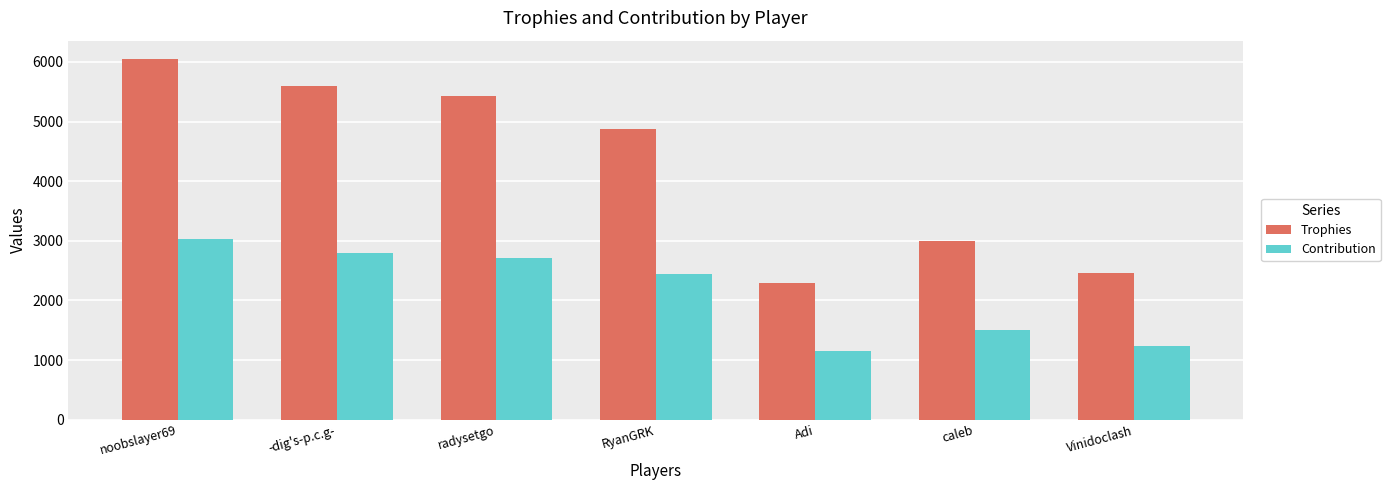

At which label is Trophies closest to 4177?

RyanGRK